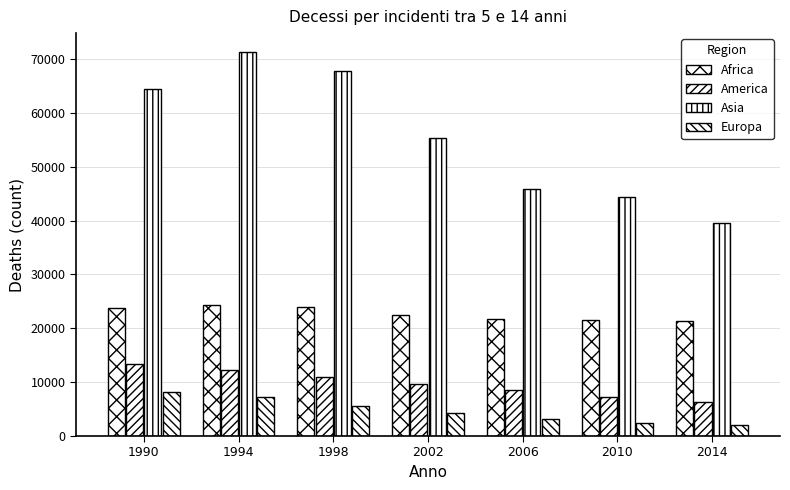

Reading left to right, list all the values displayed in this chart.

Africa: 1990=23845	1994=24367	1998=23879	2002=22525	2006=21739	2010=21599	2014=21401
America: 1990=13395	1994=12313	1998=11032	2002=9712	2006=8586	2010=7312	2014=6247
Asia: 1990=64472	1994=71263	1998=67805	2002=55376	2006=45826	2010=44328	2014=39571
Europa: 1990=8219	1994=7289	1998=5528	2002=4341	2006=3244	2010=2421	2014=2099